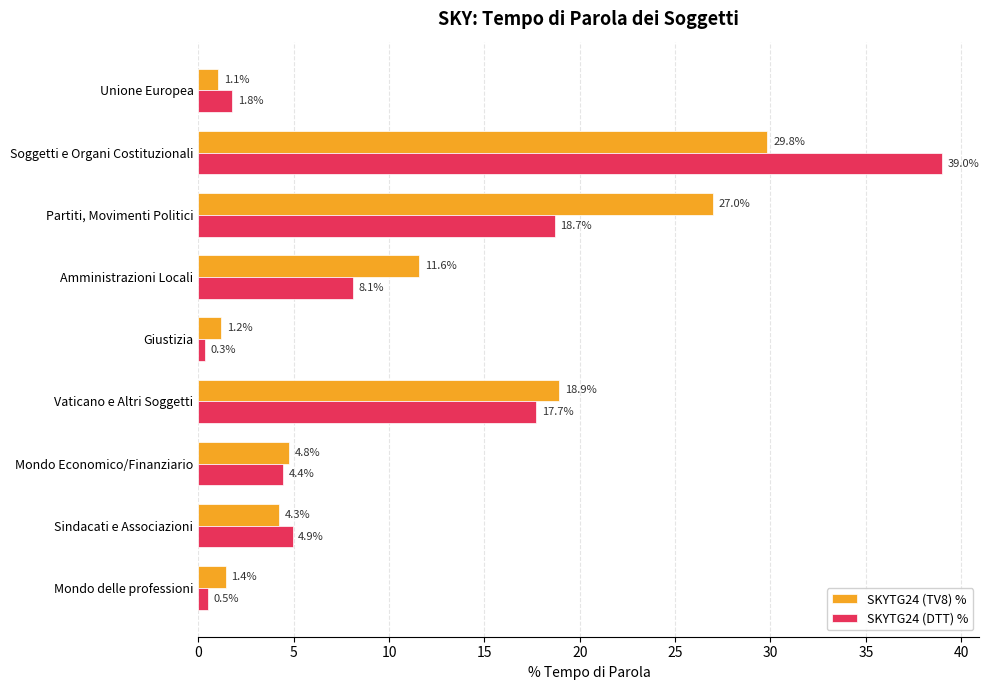

Rank the series by their average value, from highest to lowest.

SKYTG24 (TV8) %, SKYTG24 (DTT) %